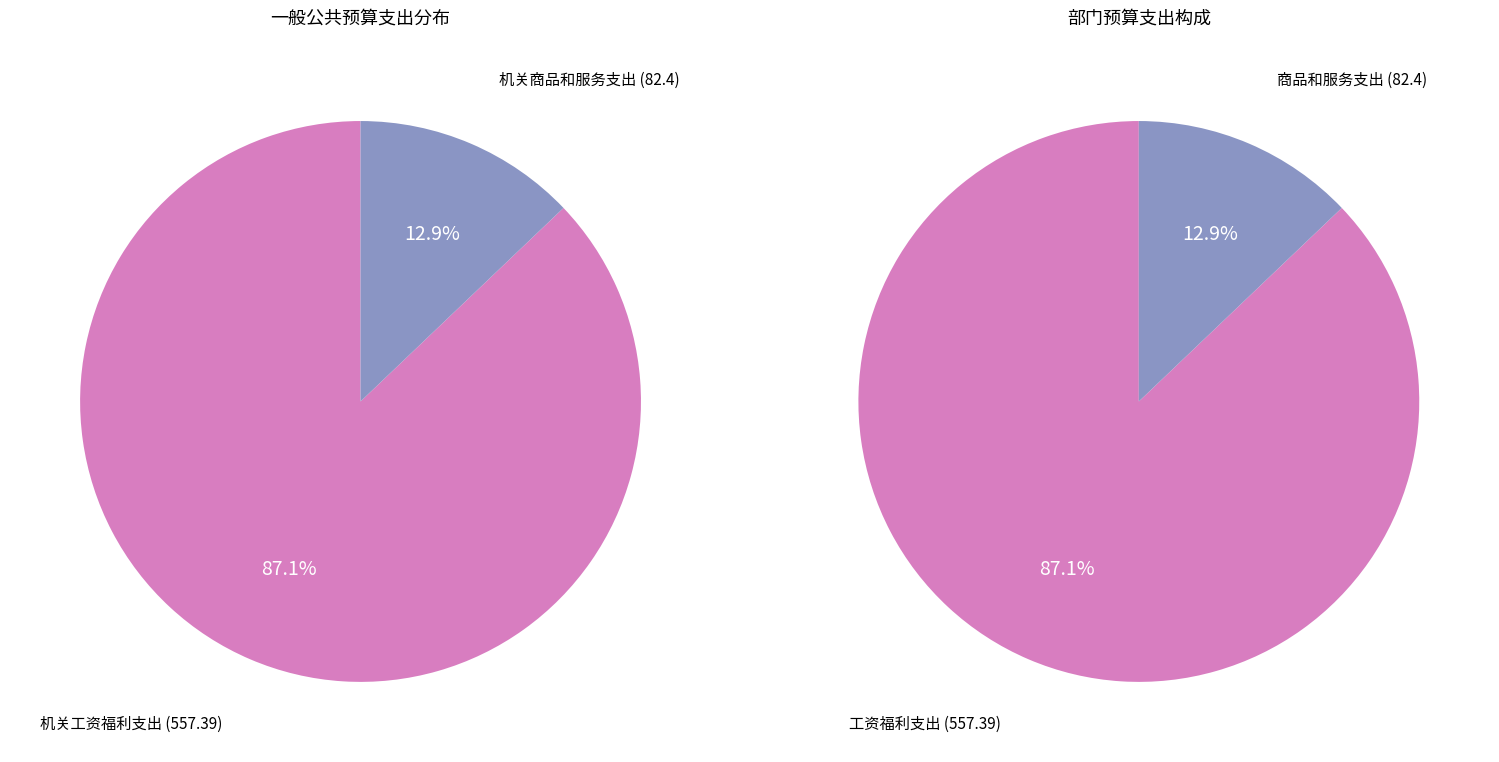

To the nearest percent, what portion does 机关工资福利支出 represent?

87%